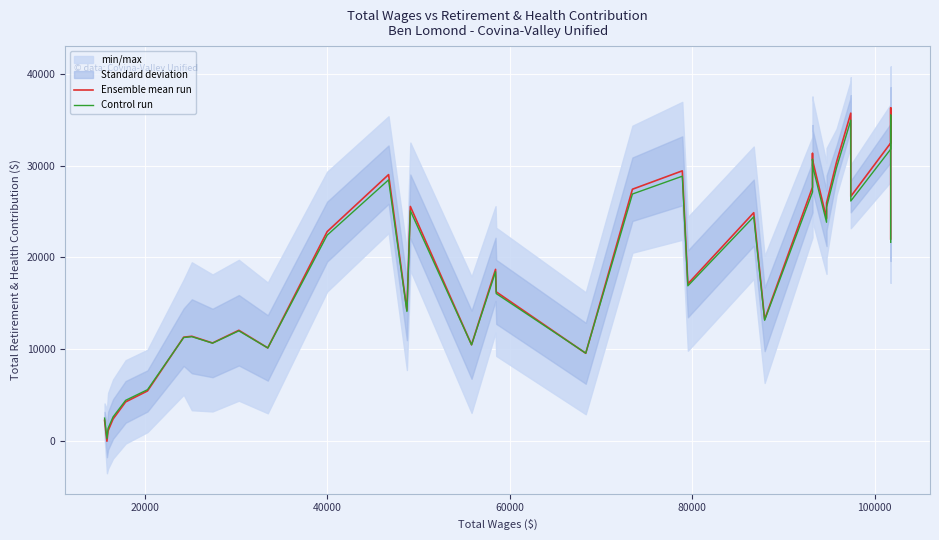

Which series has the largest total across all categories?

Ensemble mean run